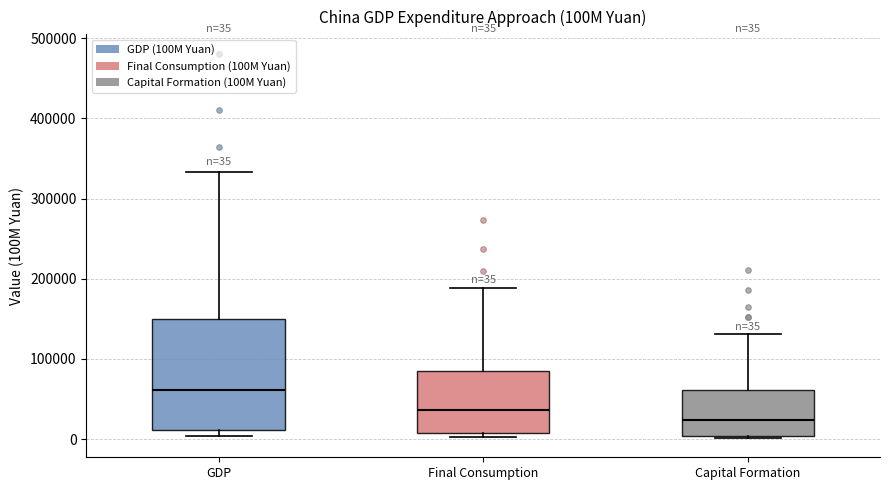

Which box's median line is the highest?

GDP